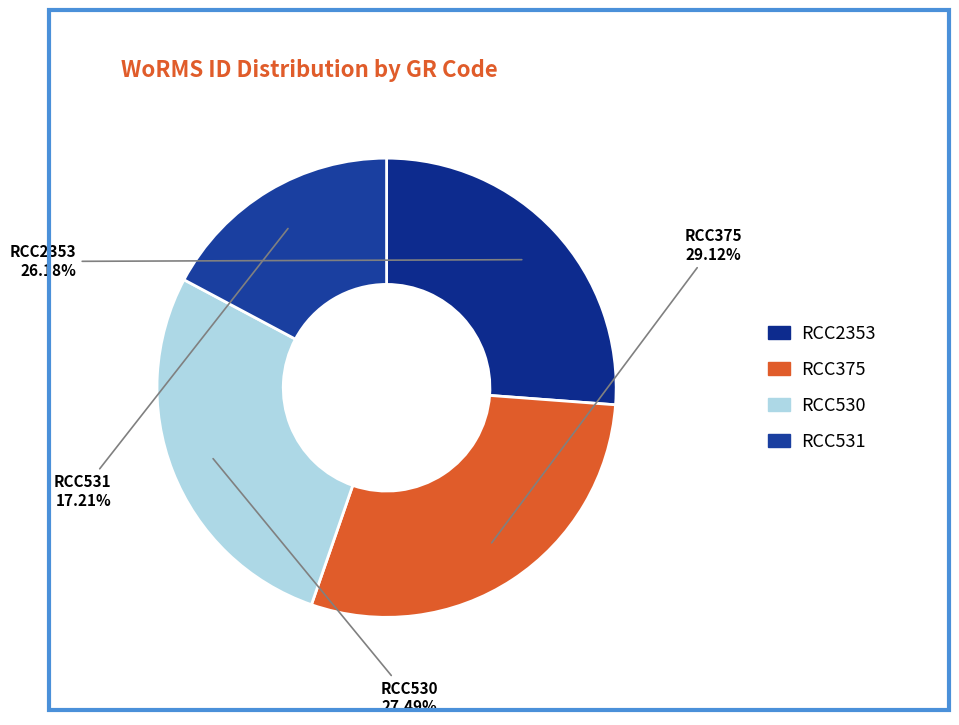

The RCC2353 slice represents 16% of the pie. True or false?

False